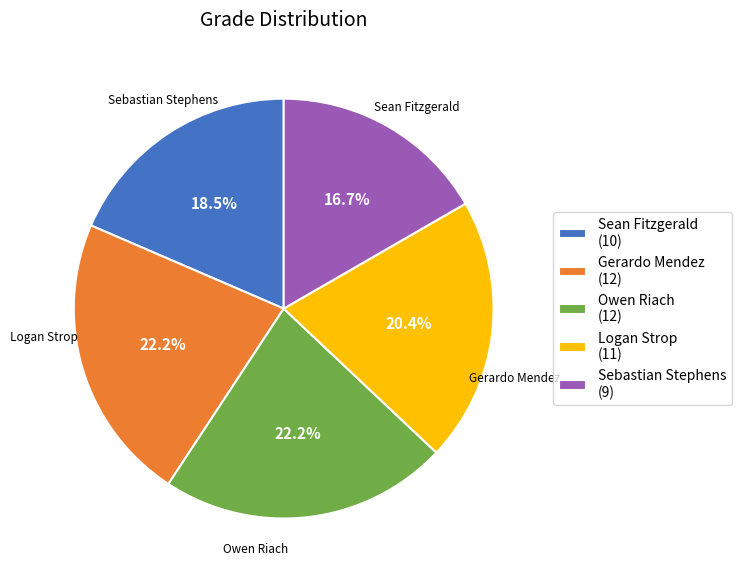

The Gerardo Mendez slice represents 22% of the pie. True or false?

True